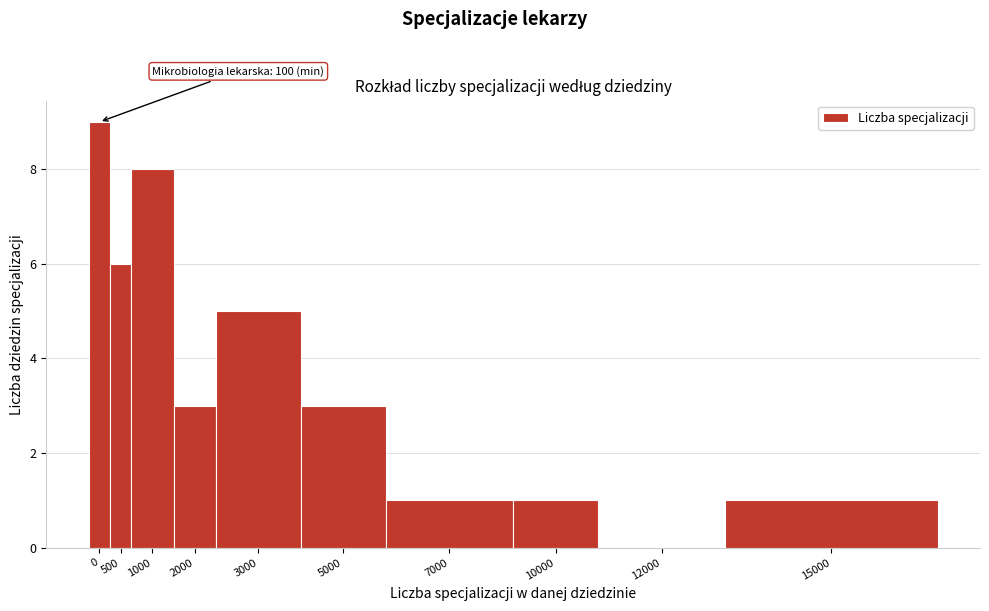

What is the sum of all values?

37